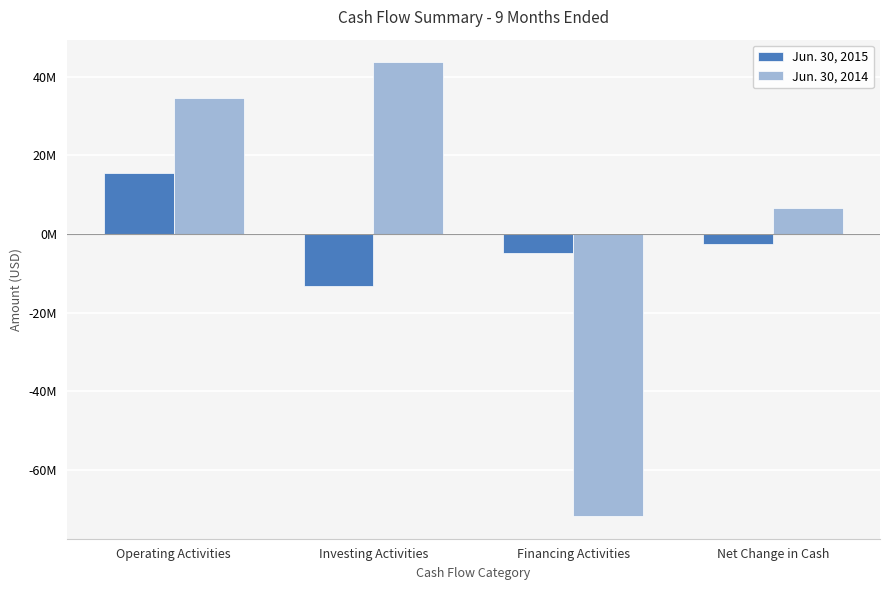

Does the chart contain stacked bars?

No